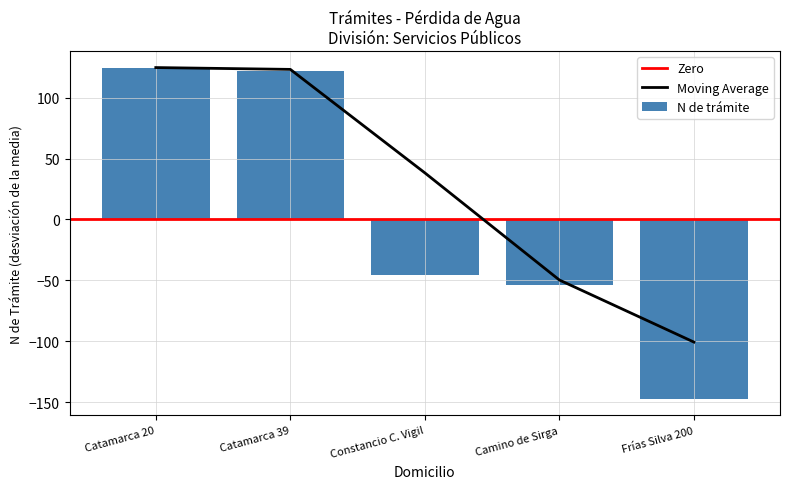

What is the approximate value at Catamarca 39?

121.8